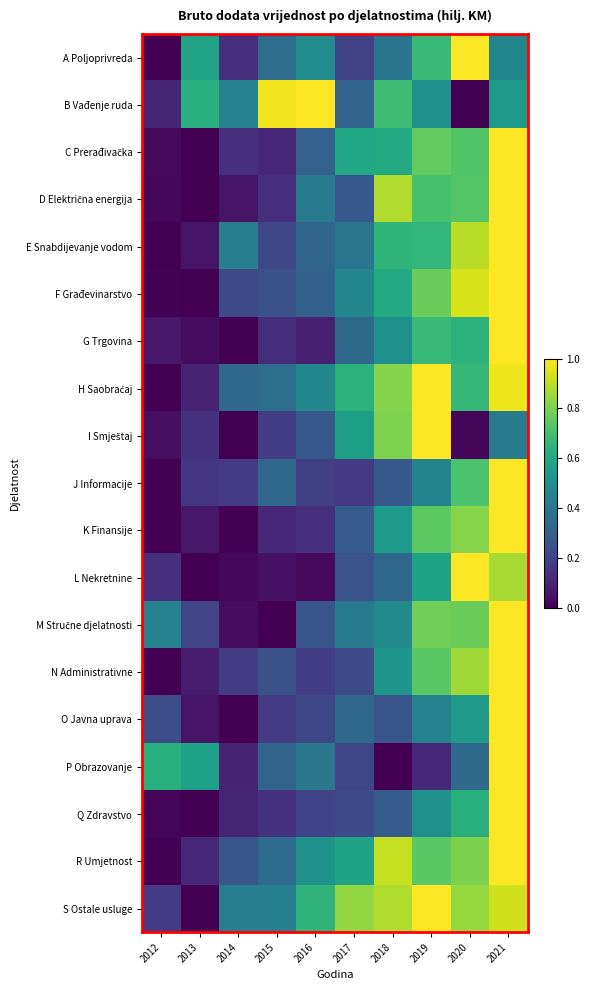

Rank the series at 2012 from highest to lowest value.

P Obrazovanje, M Stručne djelatnosti, O Javna uprava, S Ostale usluge, L Nekretnine, B Vađenje ruda, G Trgovina, I Smještaj, C Prerađivačka, D Električna energija, Q Zdravstvo, F Građevinarstvo, A Poljoprivreda, E Snabdijevanje vodom, H Saobraćaj, J Informacije, K Finansije, N Administrativne, R Umjetnost